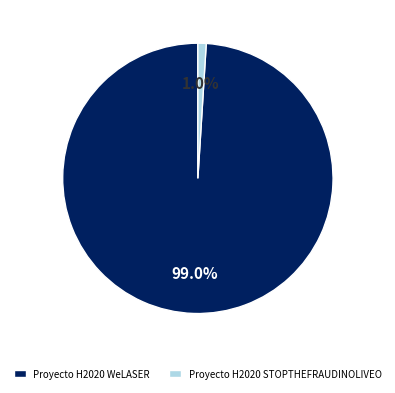

Does any single category account for the majority?

Yes